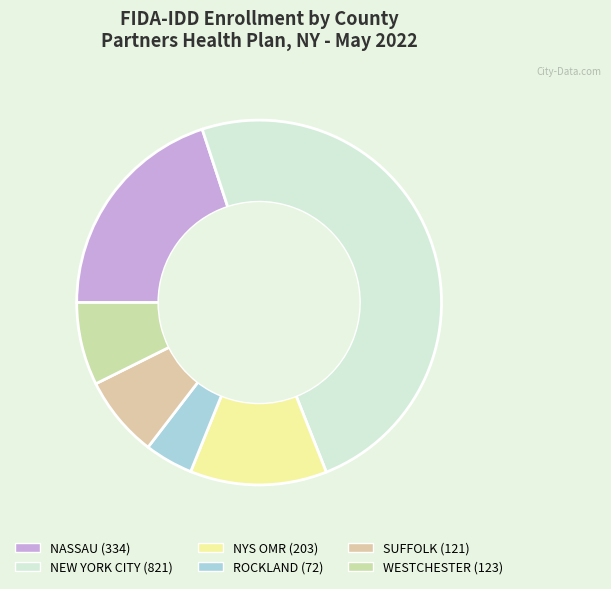

How many slices are in this pie chart?

6